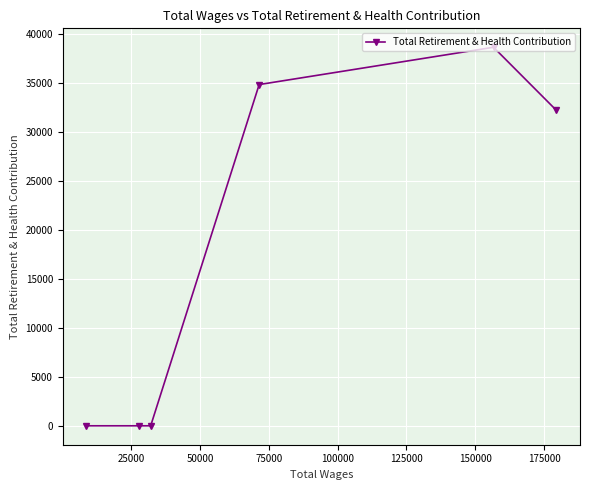

How many series are shown in this chart?

1